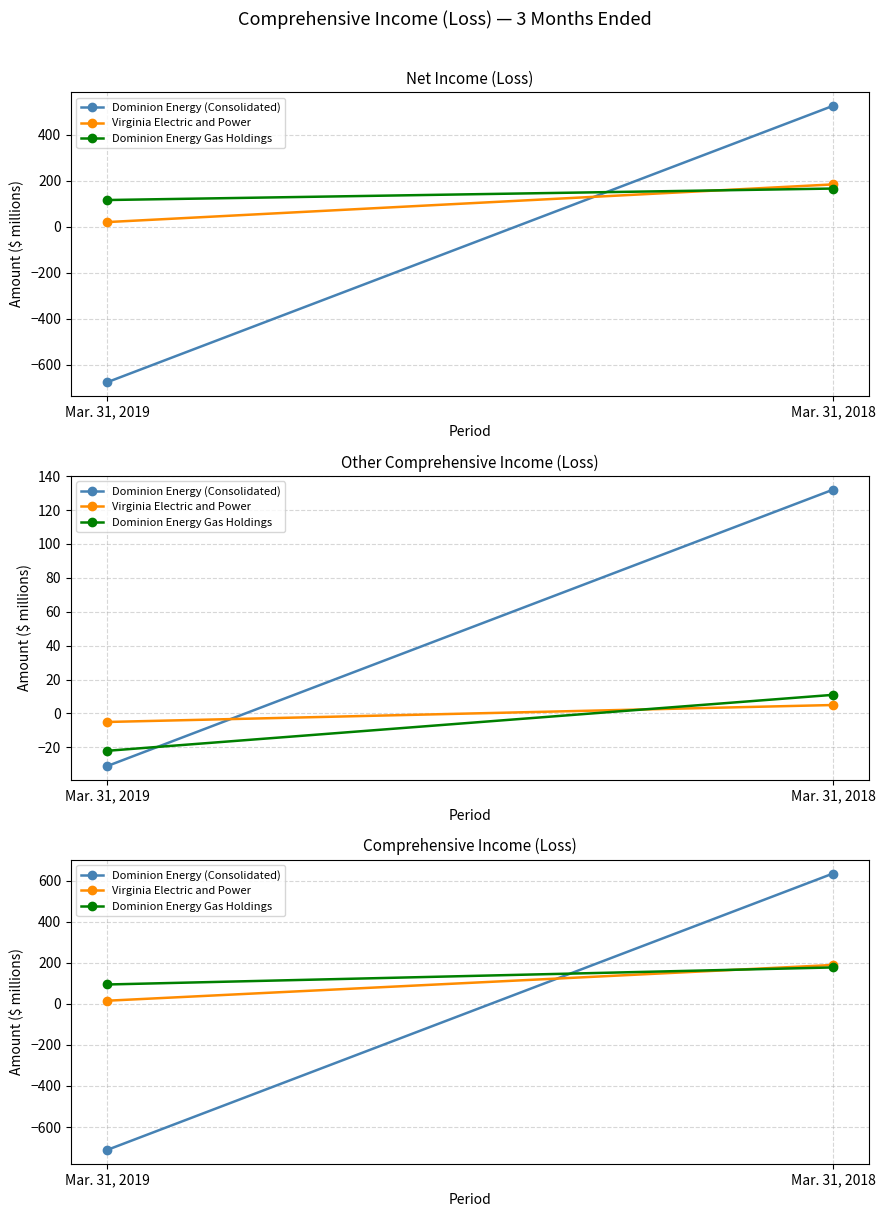

Count the number of data series in this chart.

3